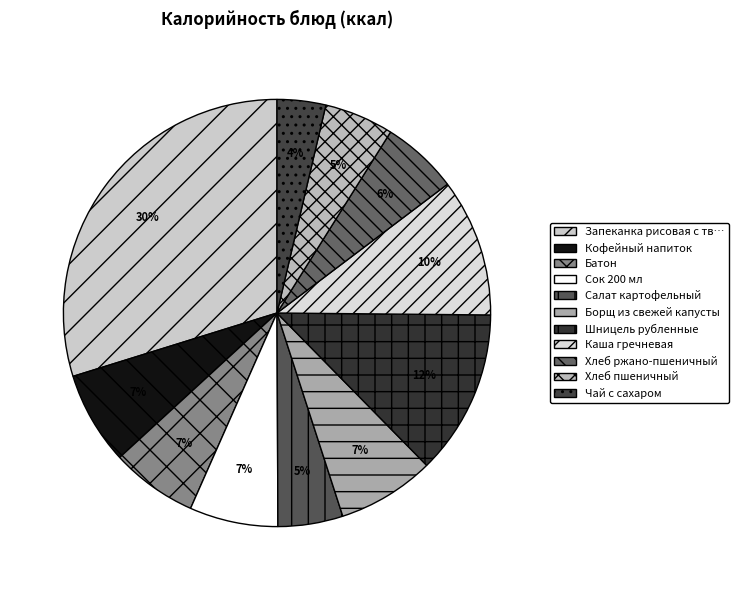

To the nearest percent, what is the difference between the largest and smallest slice percentages?

26%